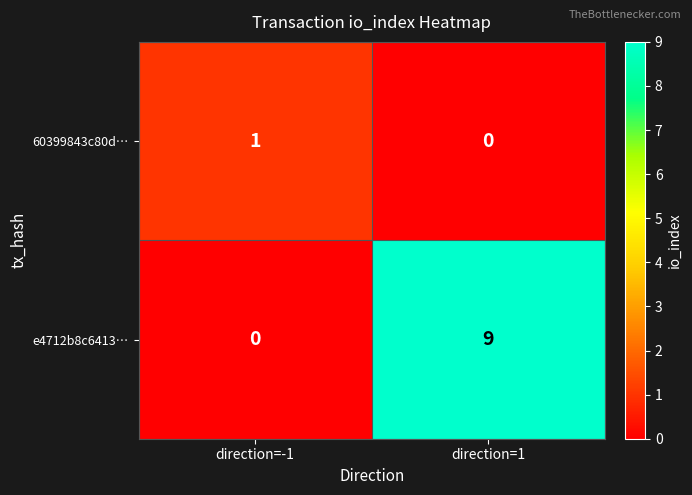

Reading left to right, extract all data points from this chart.

60399843c80d…: 1	0
e4712b8c6413…: 0	9